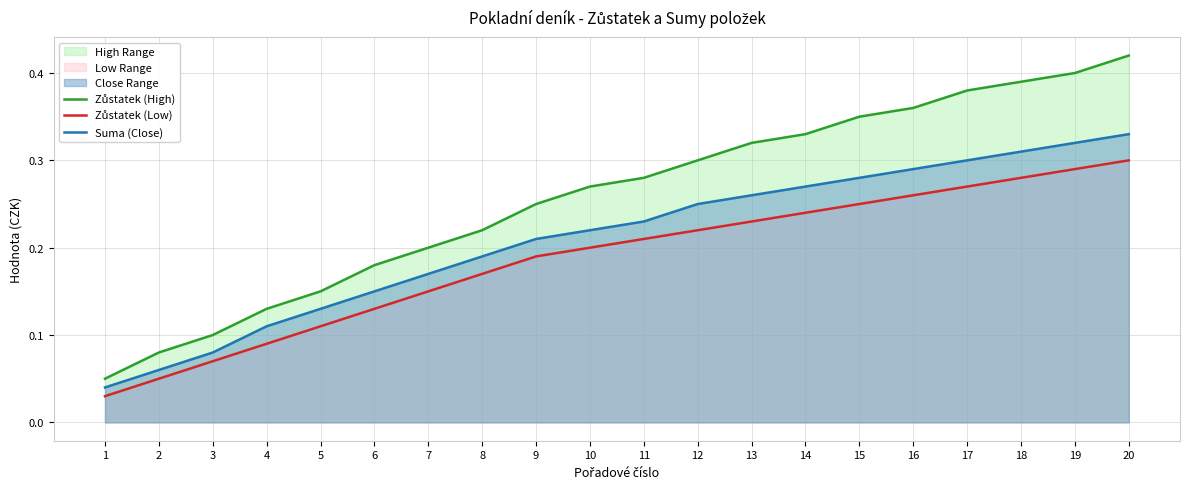

How many lines are shown in the chart?

3